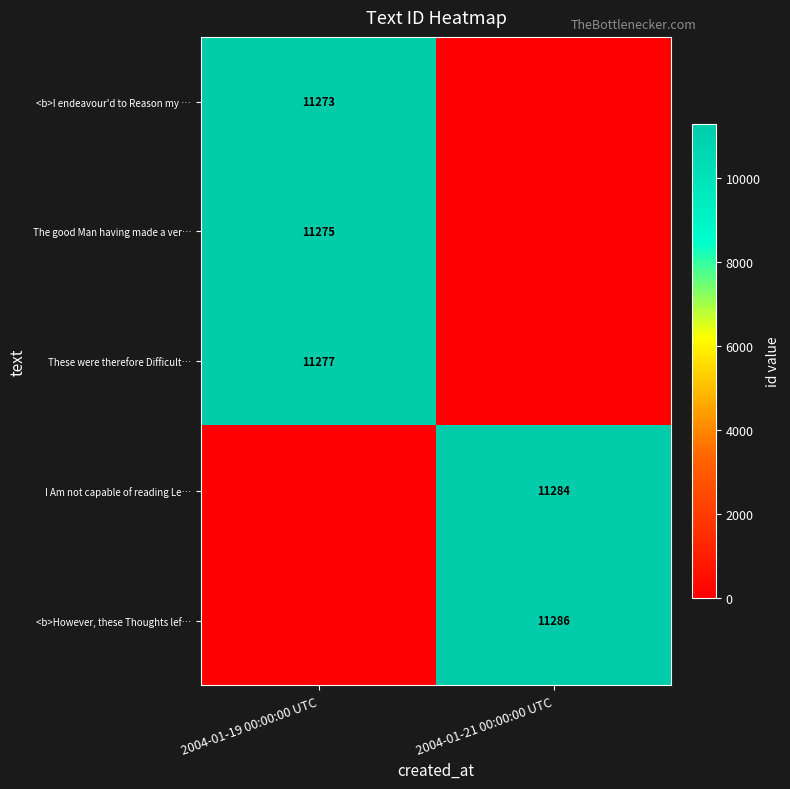

Which has a higher value, 2004-01-21 00:00:00 UTC or 2004-01-19 00:00:00 UTC?

2004-01-19 00:00:00 UTC